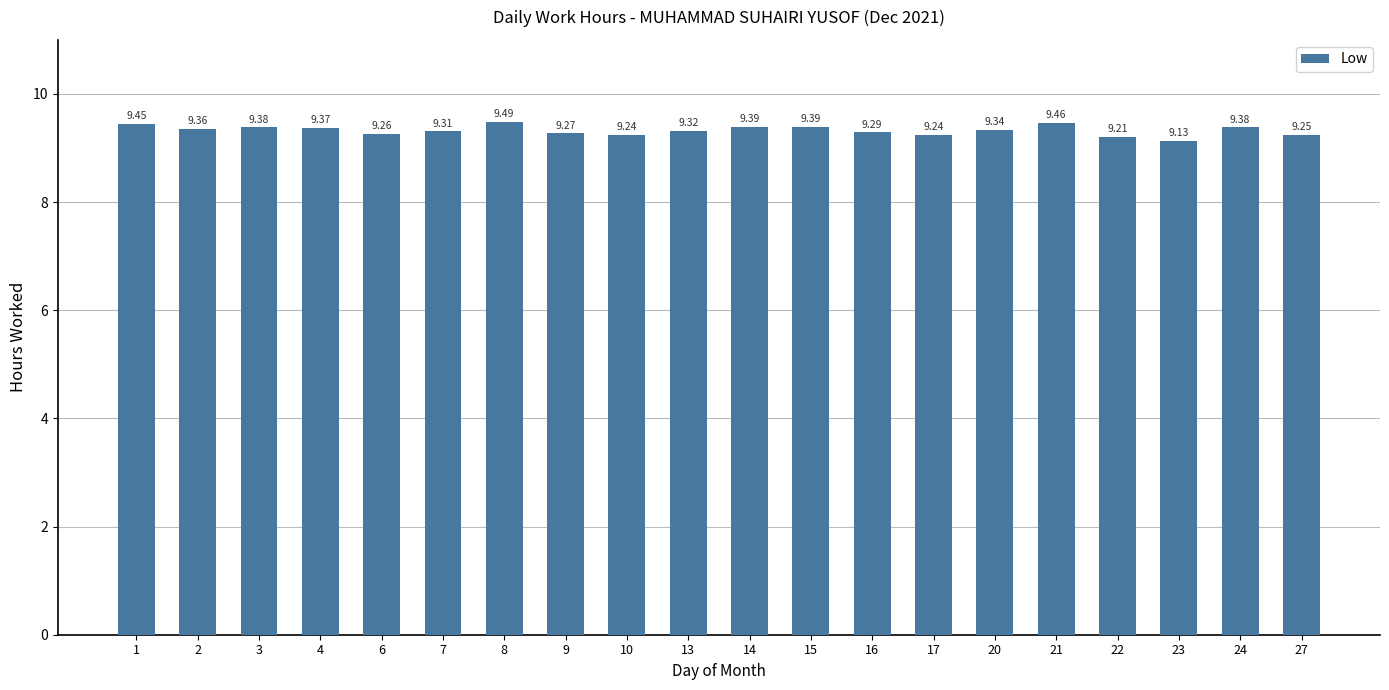

Approximately how many times larger is the value at 17 compared to 9?

1.0